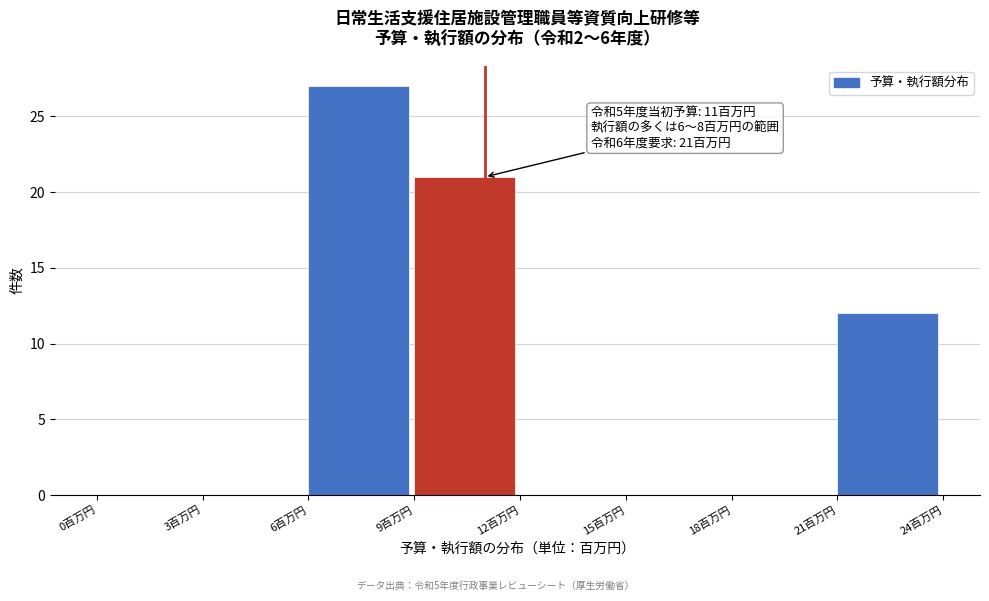

Which range on the x-axis has the tallest bar?

6 to 9